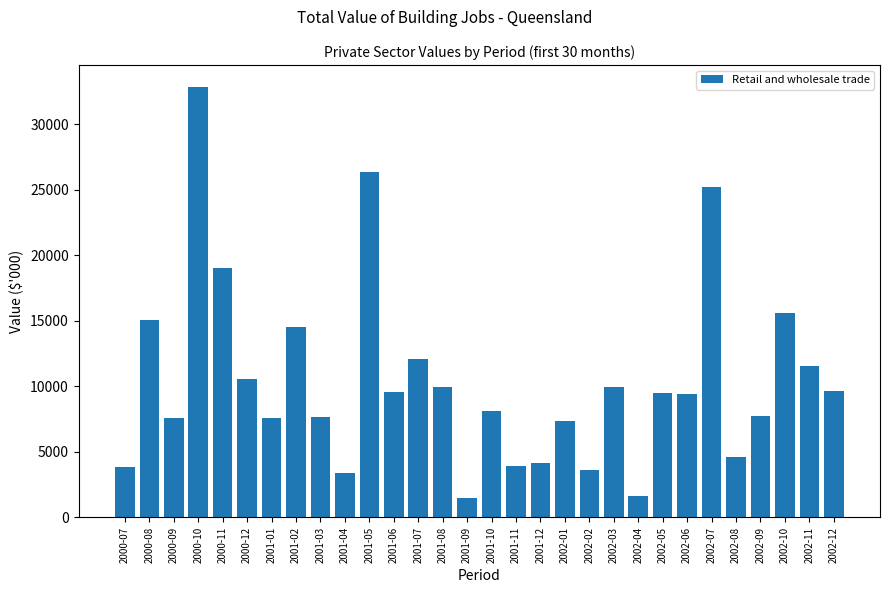

Read the value at 2002-04, to the nearest 100.

1600